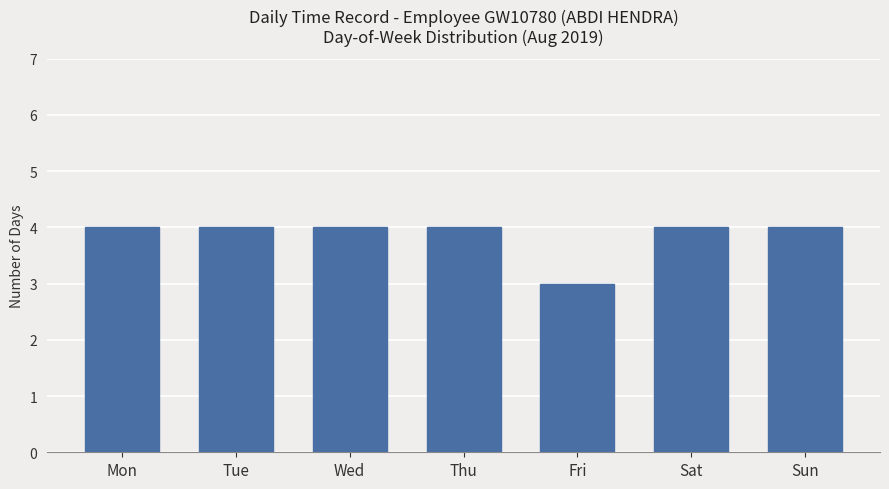

What is the difference between the maximum and minimum values?

1